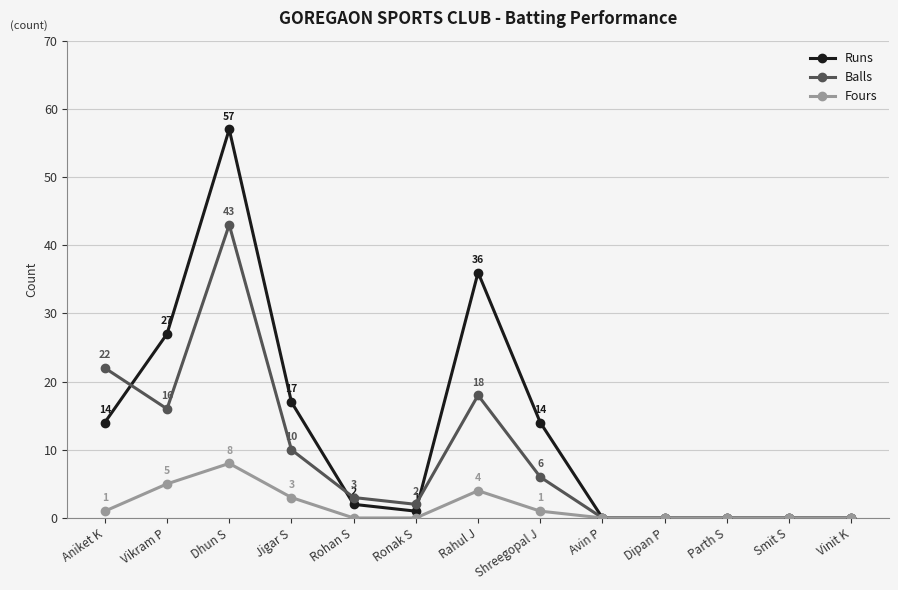

Which category has the highest value across all series?

Dhun S